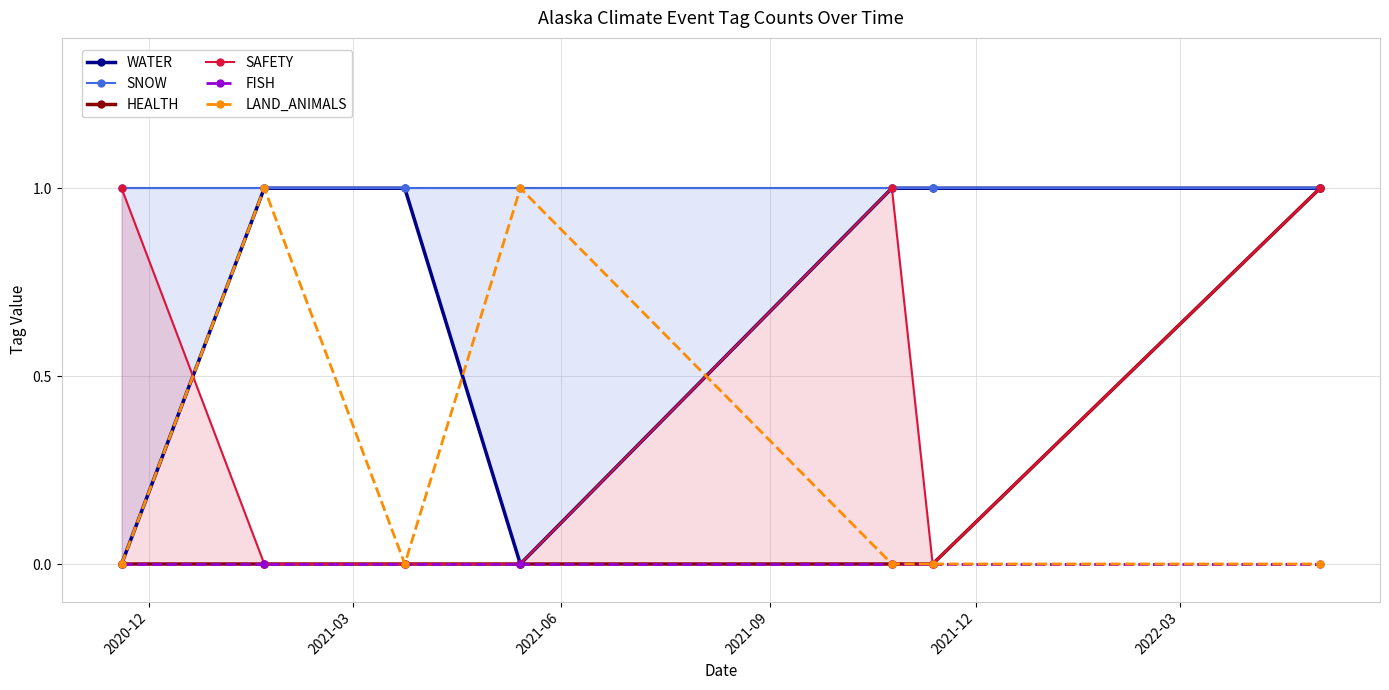

Reading right to left, extract all data points from this chart.

WATER: 1	1	1	0	1	1	0
SNOW: 1	1	1	1	1	1	1
HEALTH: 1	0	0	0	0	0	0
SAFETY: 1	0	1	0	0	0	1
FISH: 0	0	0	0	0	0	0
LAND_ANIMALS: 0	0	0	1	0	1	0